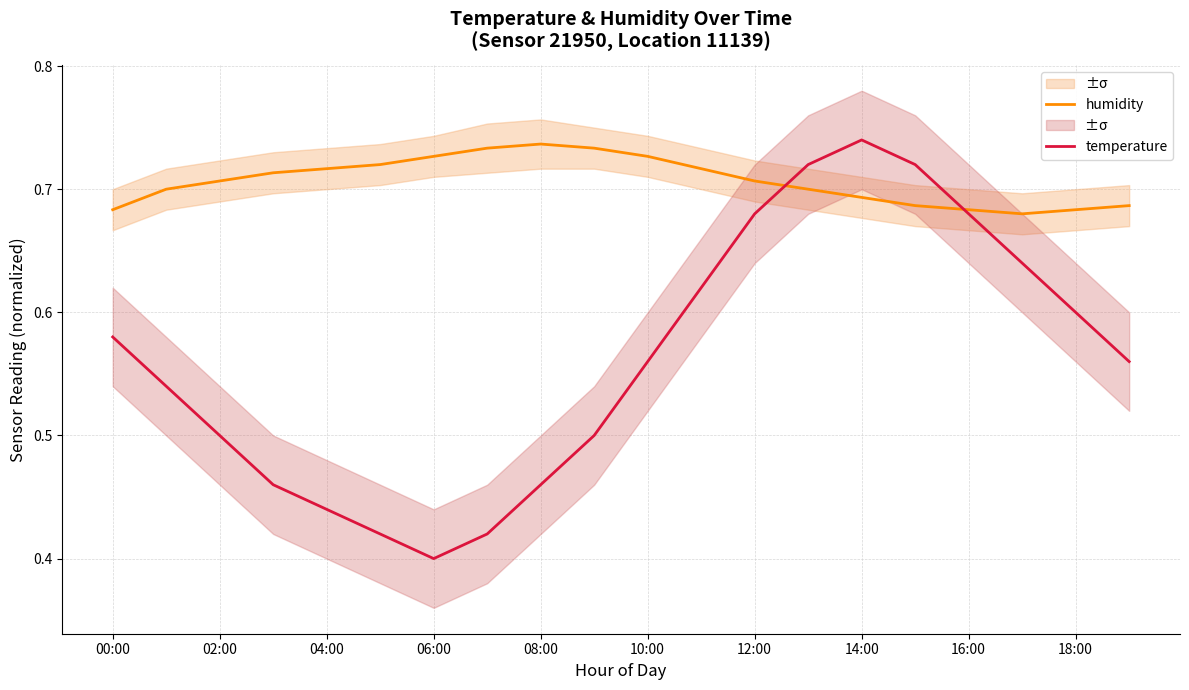

How many interior local valleys does the humidity series have?

1